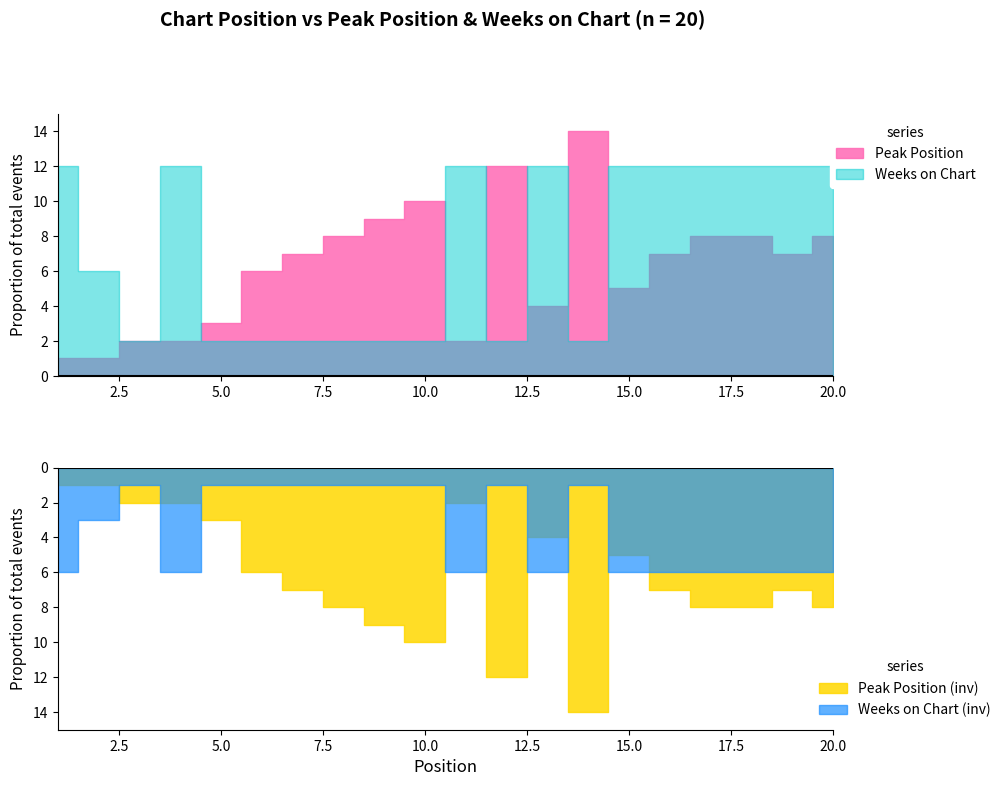

How many times do Weeks on Chart and Peak Position cross each other?

6